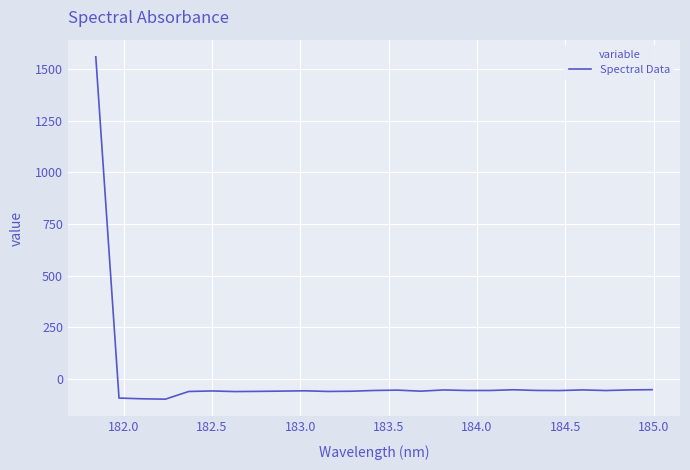

What is the maximum value shown in the chart?

1559.9